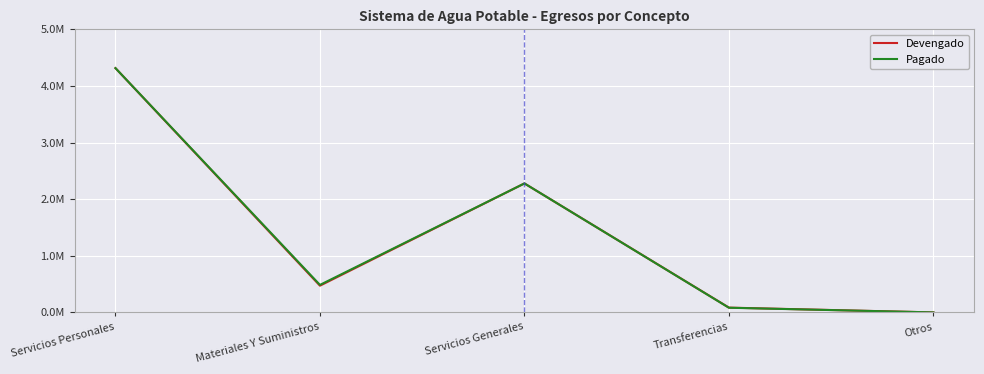

Where does the Devengado series first go above 471943?

Servicios Personales